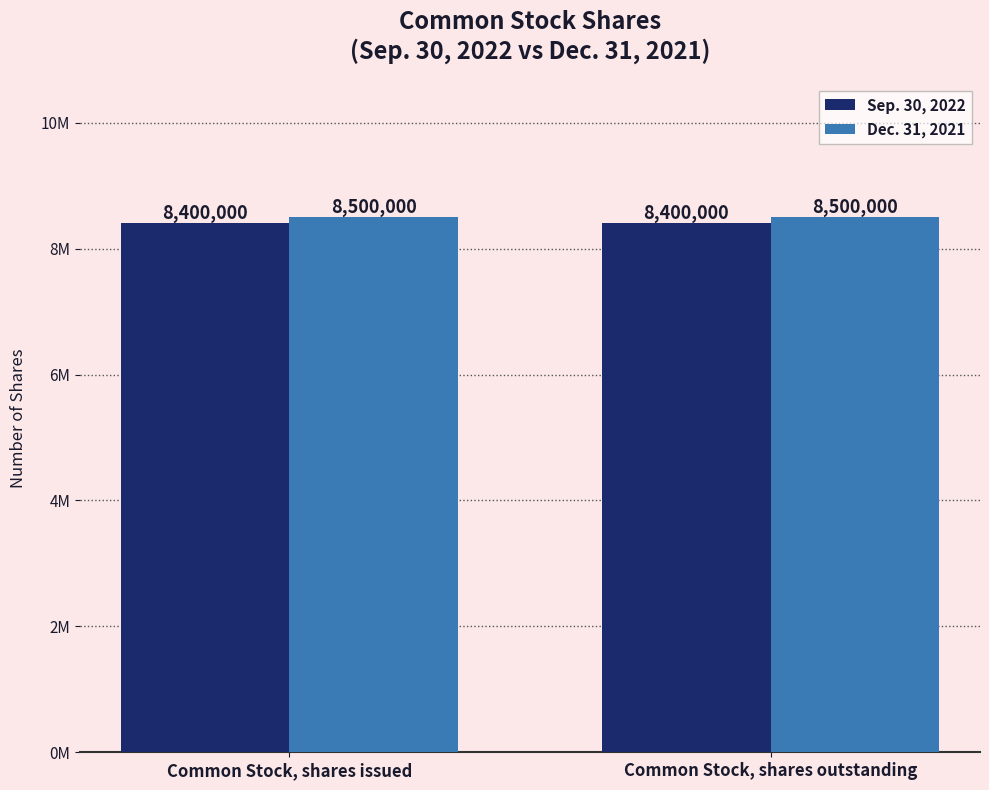

Does the chart contain stacked bars?

No